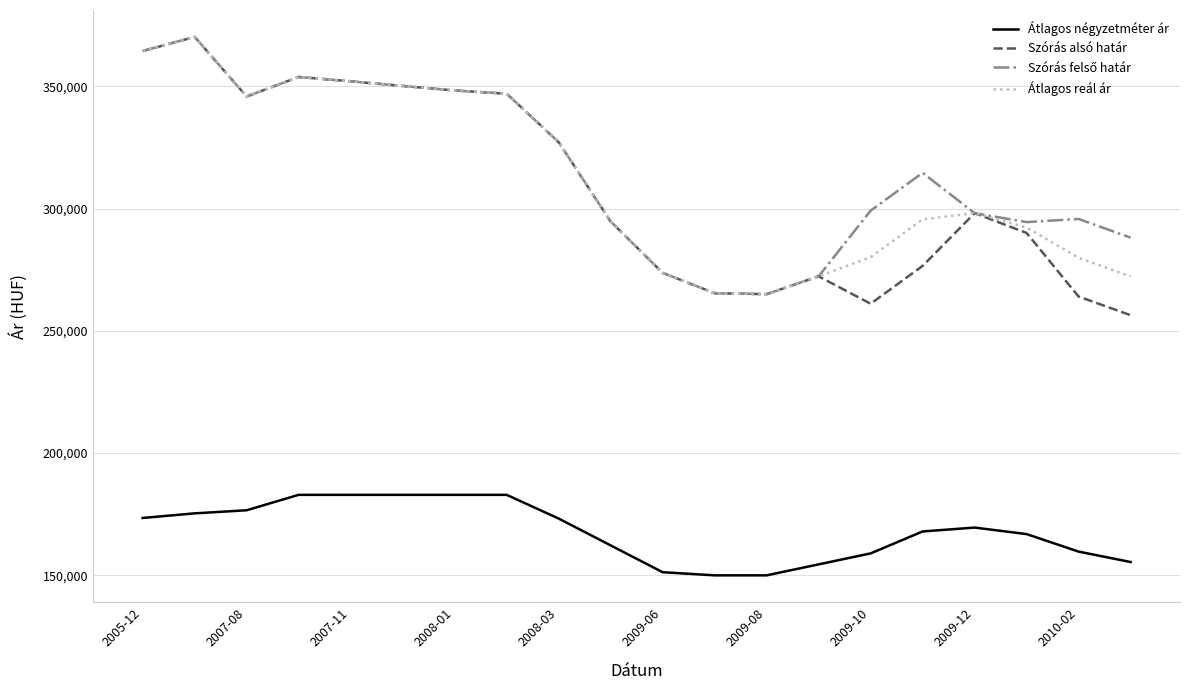

Which series has the largest range (max minus min)?

Szórás alsó határ